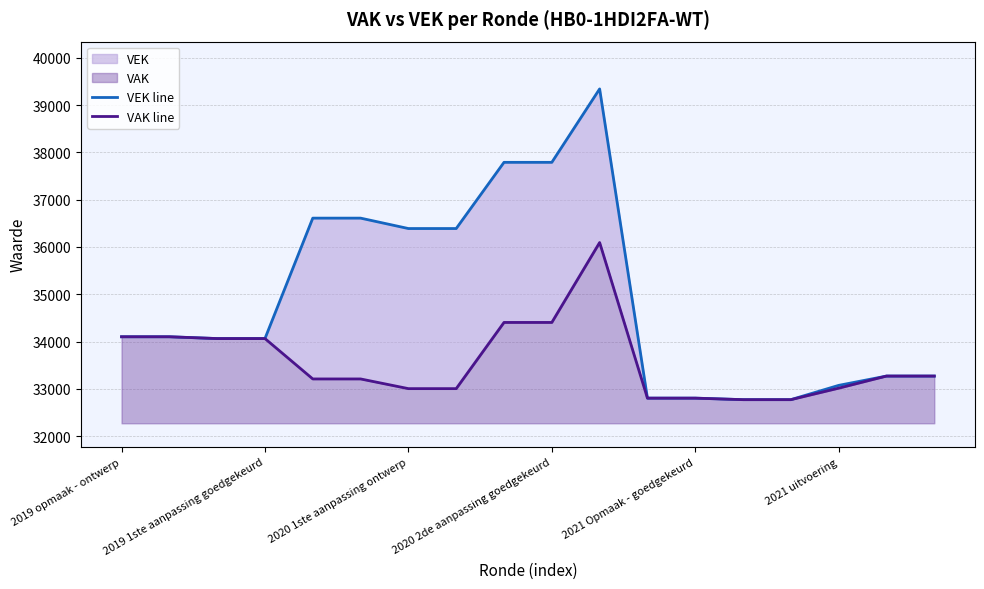

Is it true that VAK line equals 50409 at 2019 1ste aanpassing goedgekeurd?

False